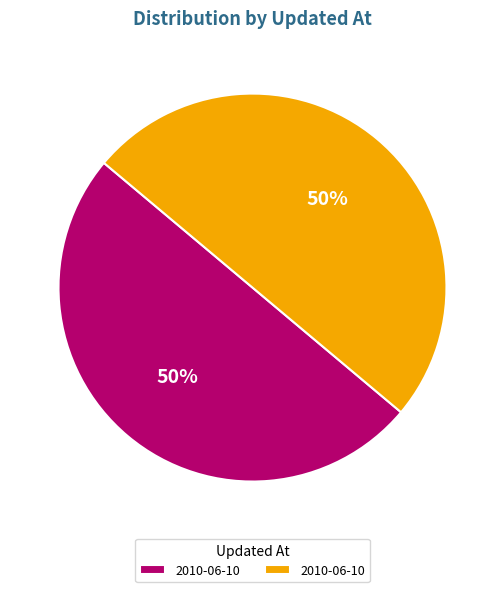

To the nearest percent, what is the average slice percentage?

50%